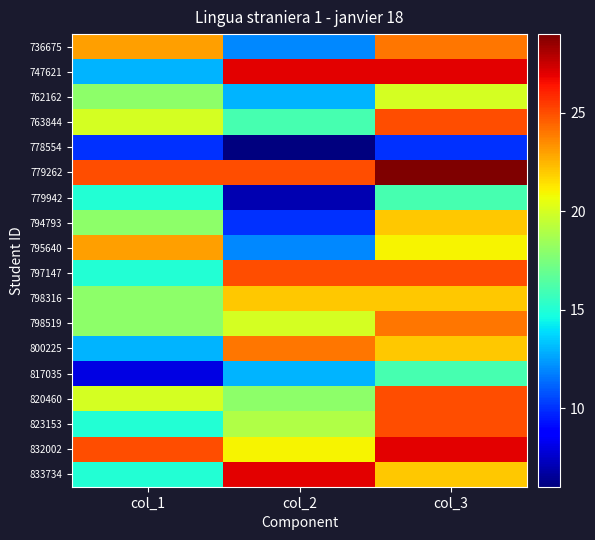

At how many categories does at least one series exceed 28?

1